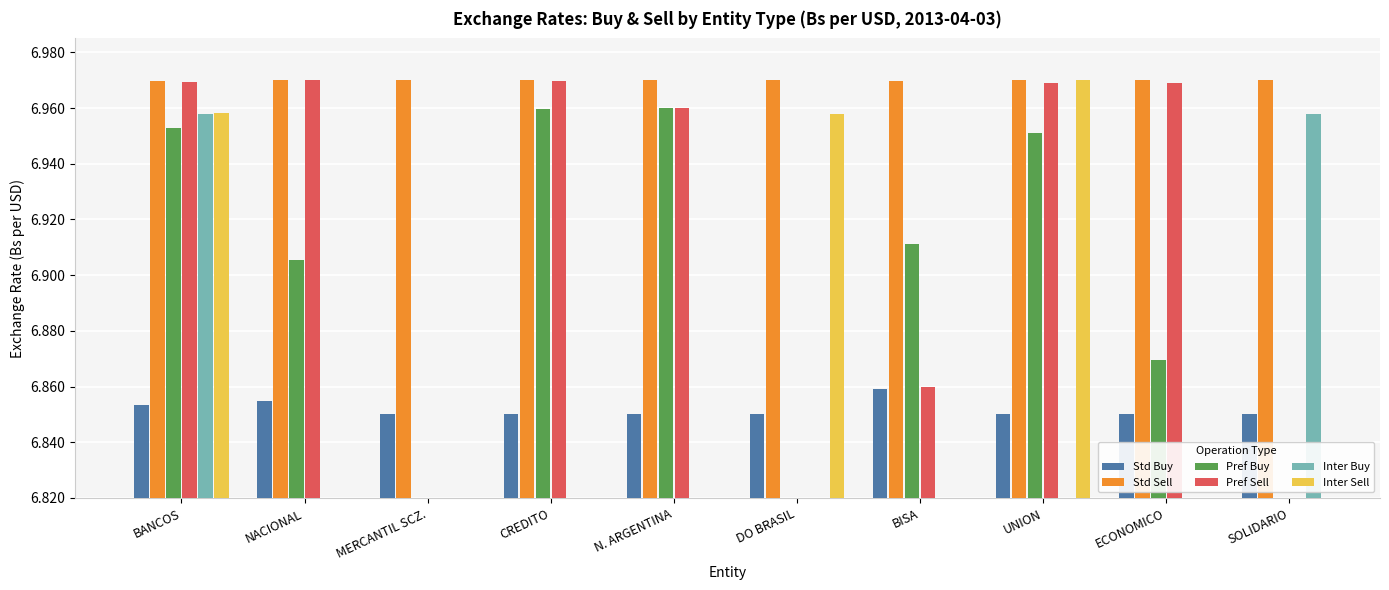

Which series has the widest spread of values?

Pref Sell